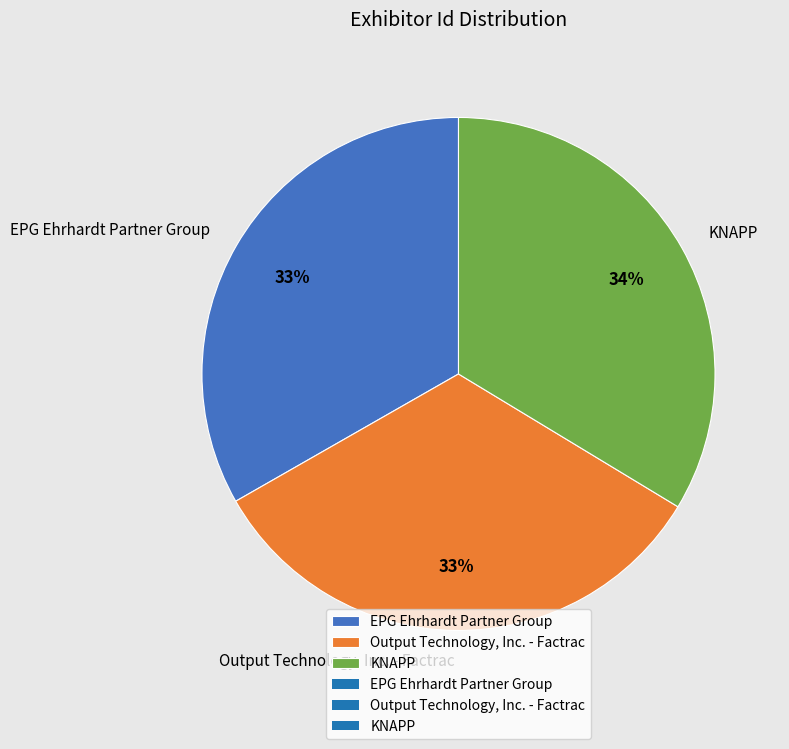

To the nearest percent, what is the average slice percentage?

33%